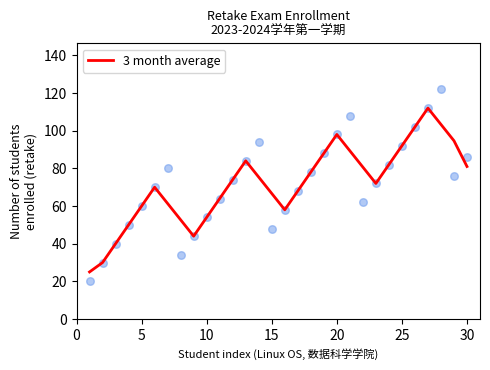

What is the change in value from 0 to 26?

+87.0